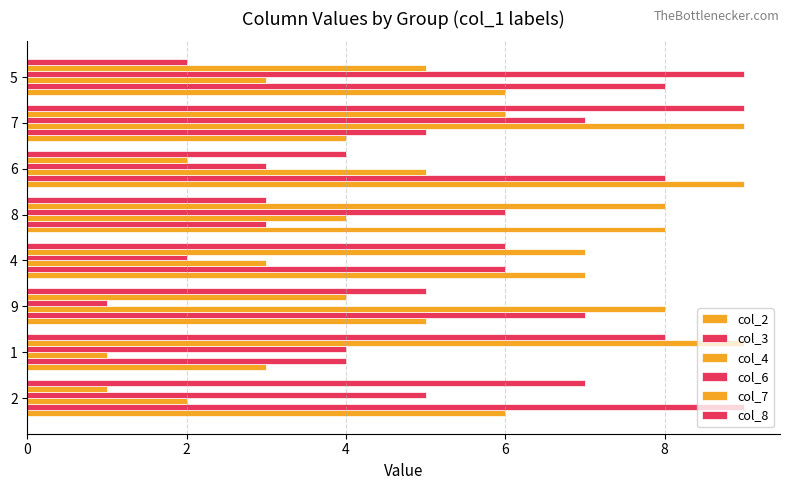

Reading left to right, list all the values displayed in this chart.

col_2: 6	3	5	7	8	9	4	6
col_3: 9	4	7	6	3	8	5	8
col_4: 2	1	8	3	4	5	9	3
col_6: 5	4	1	2	6	3	7	9
col_7: 1	9	4	7	8	2	6	5
col_8: 7	8	5	6	3	4	9	2